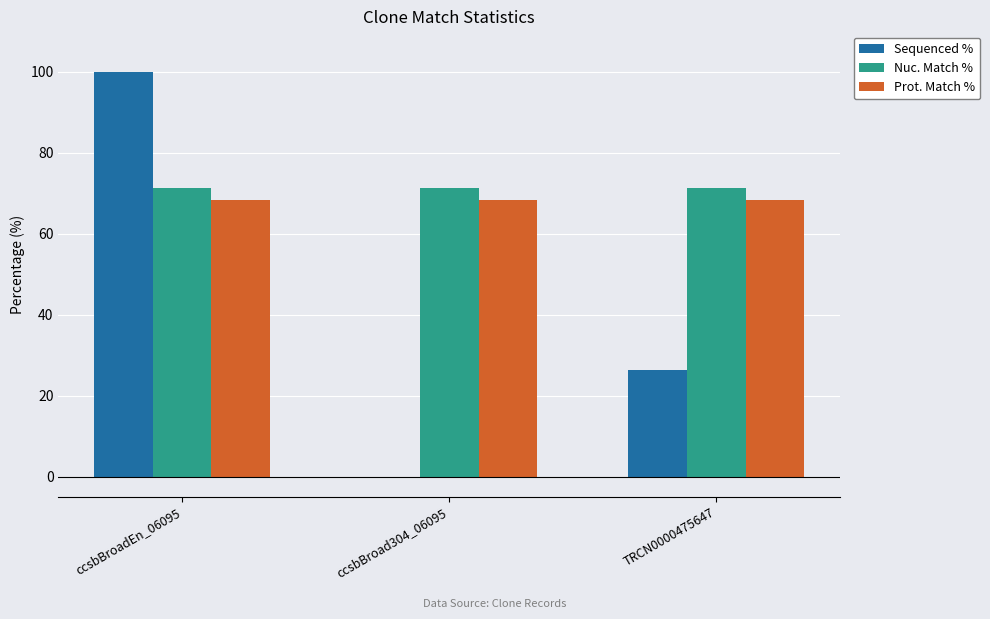

What is the sum of all Prot. Match % values?

204.9